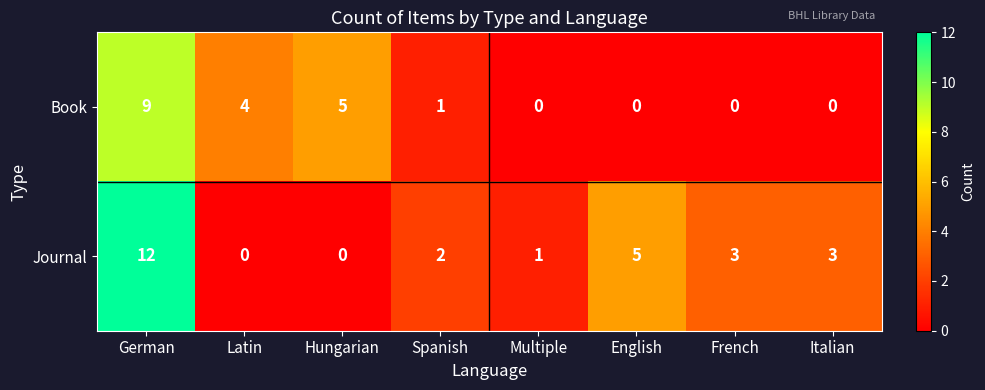

Which label corresponds to the largest value in the chart?

German